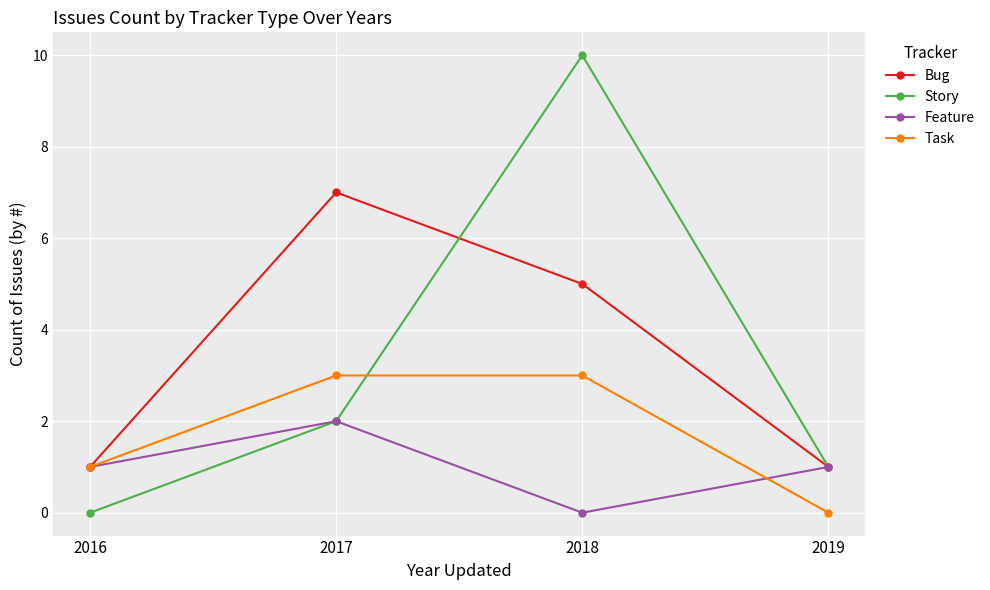

How many categories are shown in the chart?

4